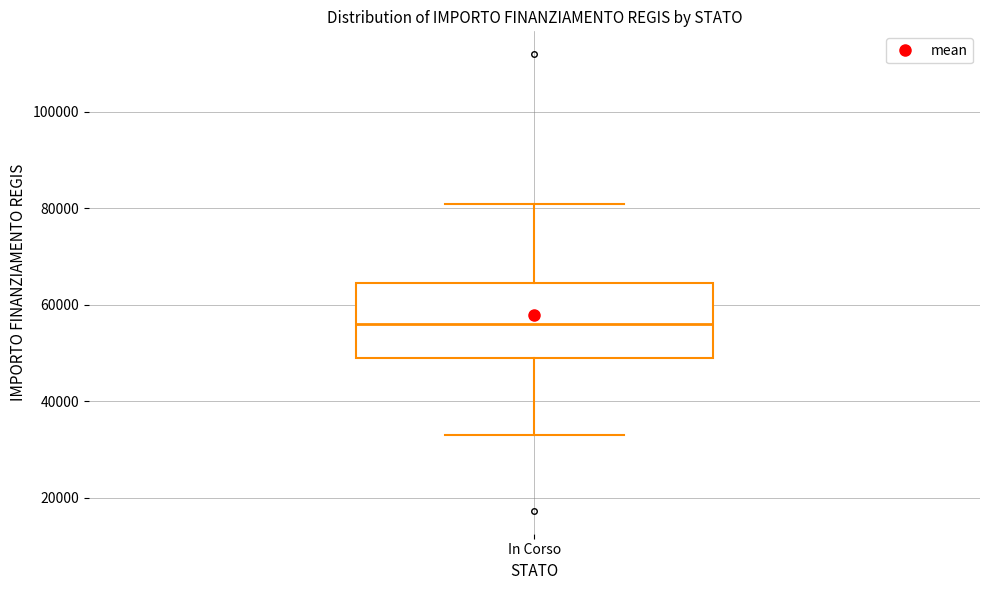

Transcribe this box plot: give where the median line is, the range the box spans, and where the two whiskers end, as read against the y-axis. The values are not printed on the chart, so give them approximately, as read against the axis.

median 56000, box 50000 to 64000, whiskers 32000 to 80000